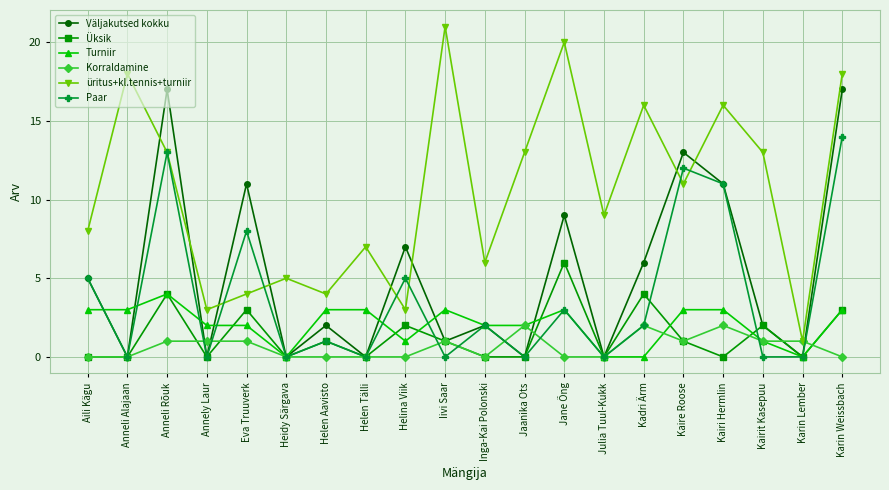

How many data points does each series have?

20